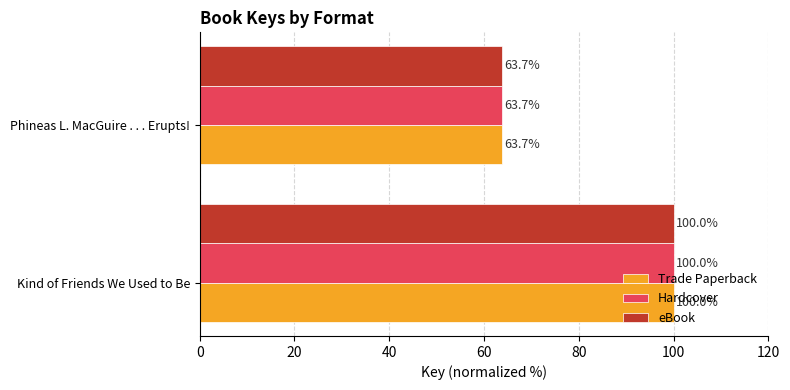

What is the difference between the maximum and minimum values in the Trade Paperback series?

36.3